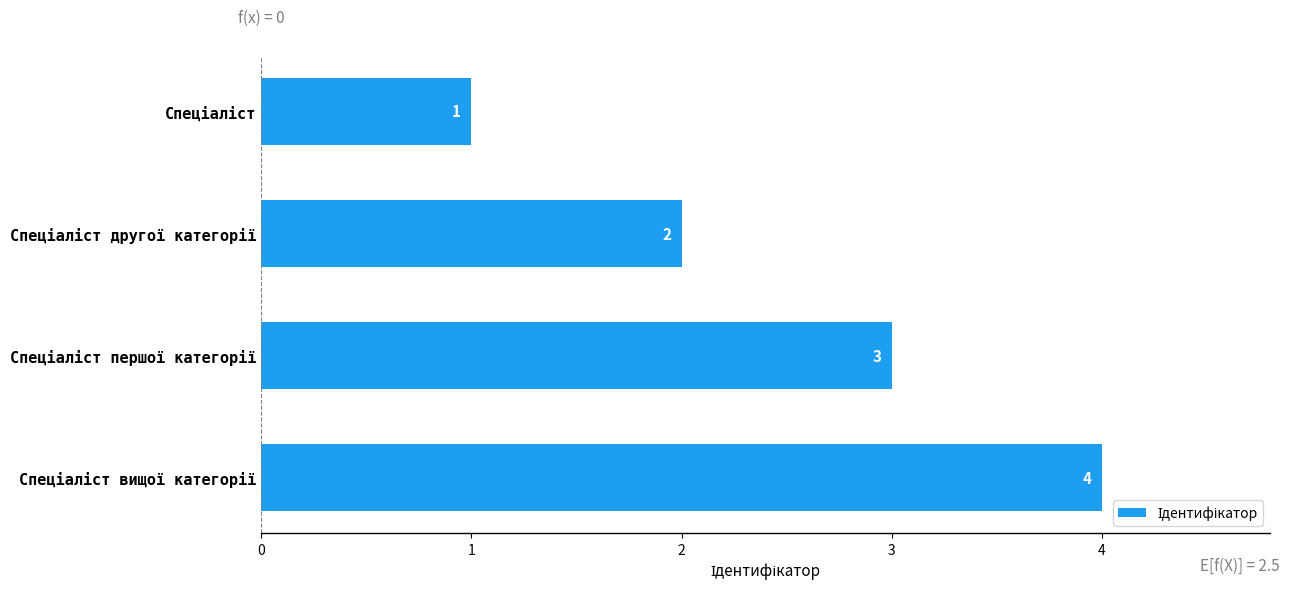

What is the maximum value shown in the chart?

4